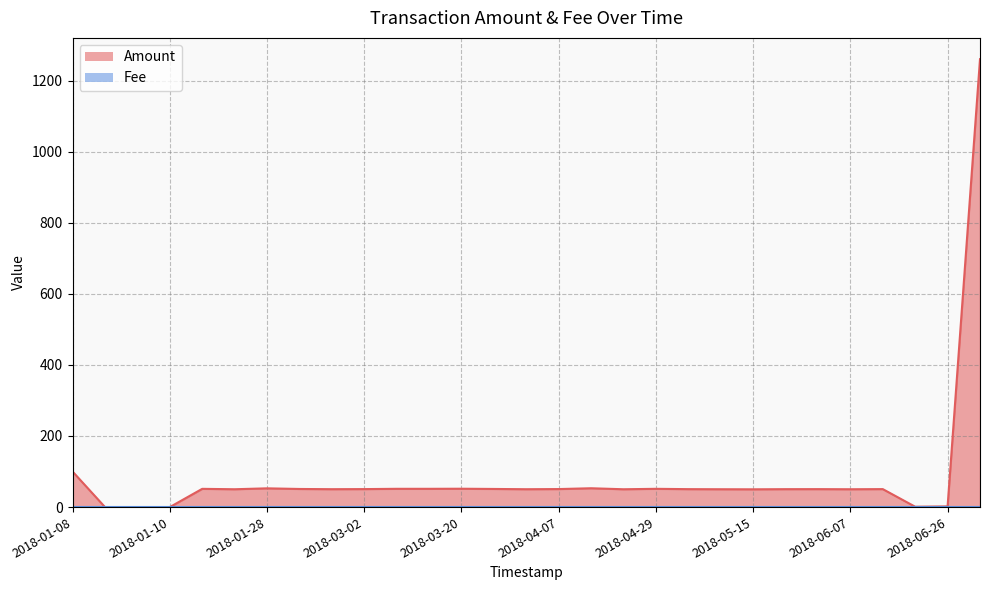

At which label does the data first exceed 50?

2018-01-08